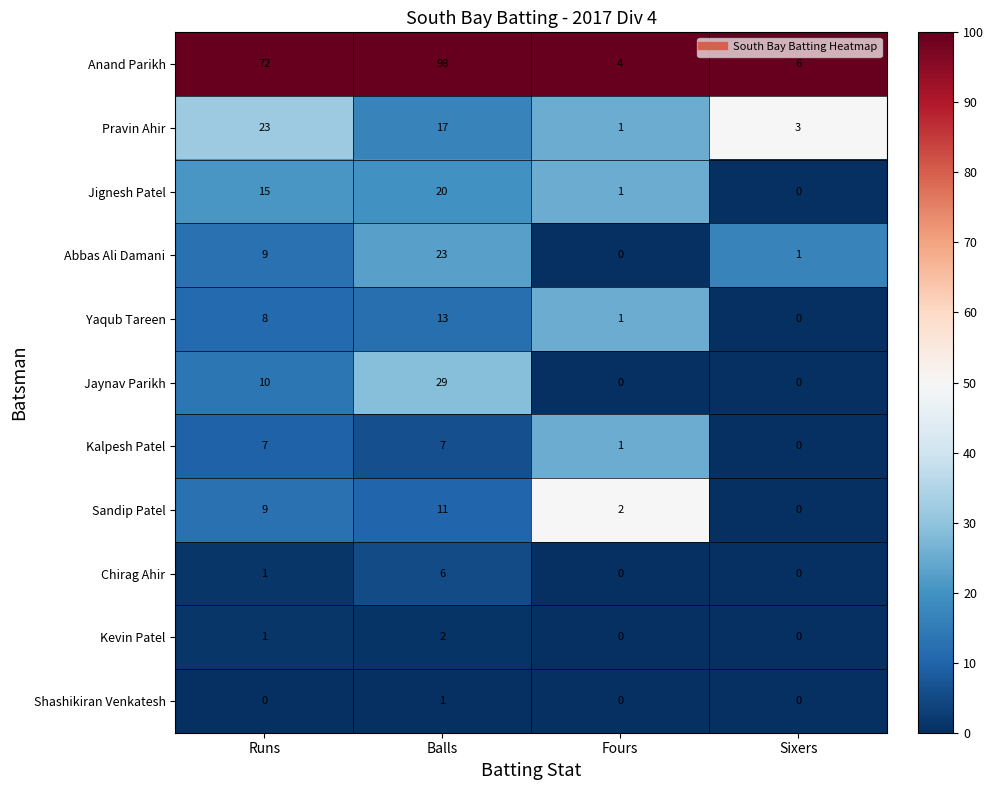

What is the difference between the maximum and minimum values in the Pravin Ahir series?

22